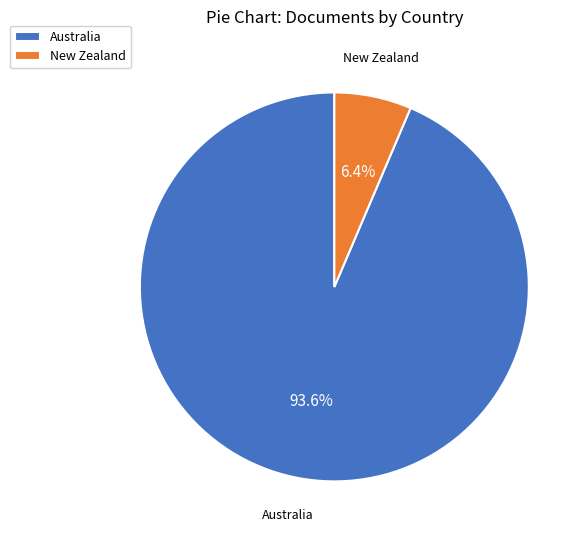

Which slice is the largest?

Australia